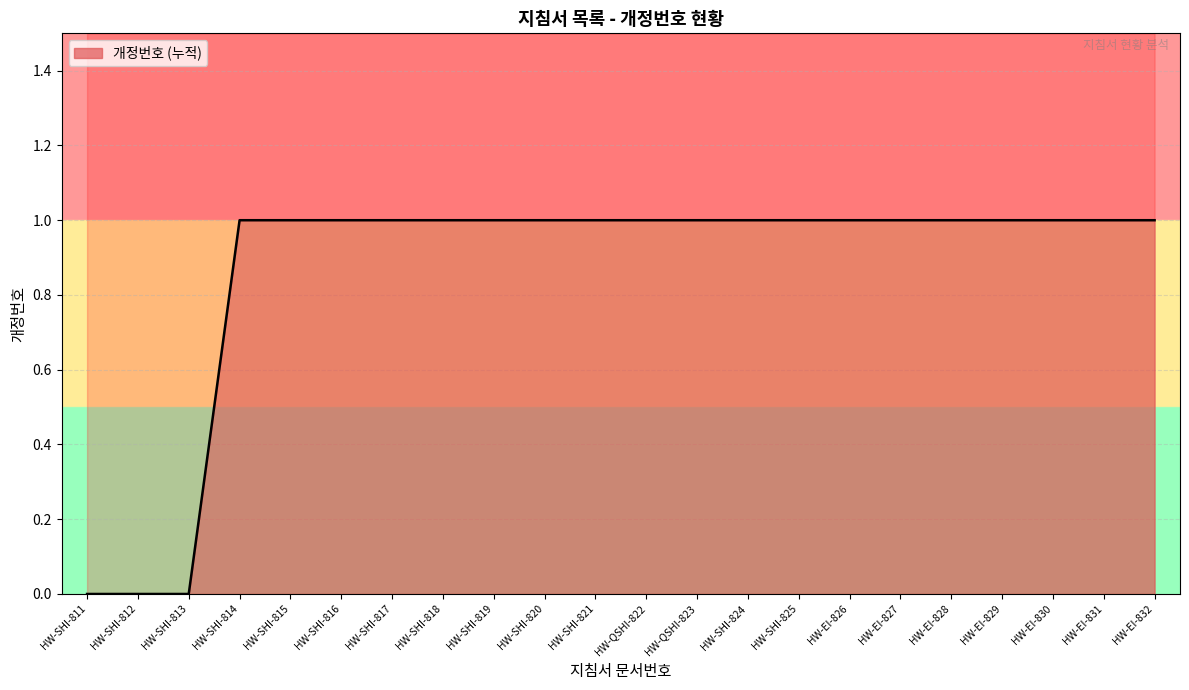

How many lines are shown in the chart?

1